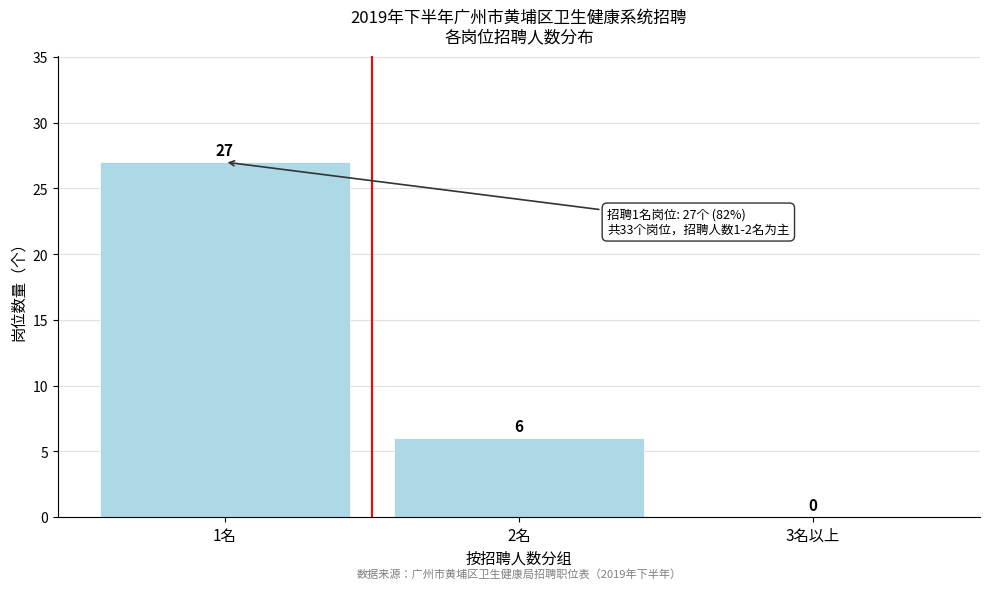

Reading left to right, extract all data points from this chart.

1名=27	2名=6	3名以上=0